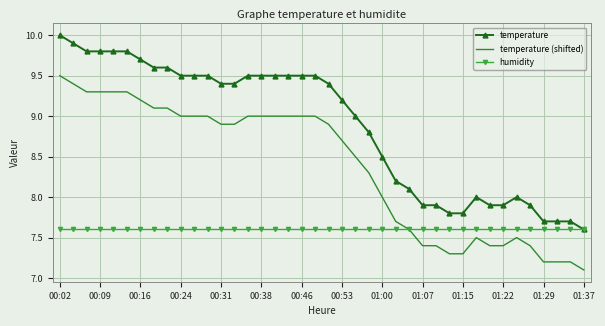

True or false: temperature (shifted) and temperature intersect in this chart.

False